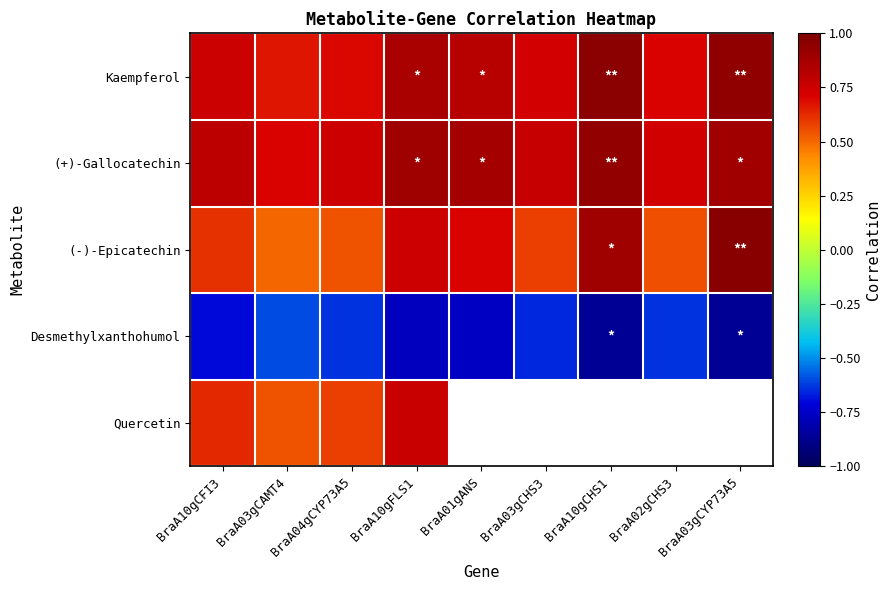

At which label is (-)-Epicatechin closest to 0?

BraA03gCAMT4